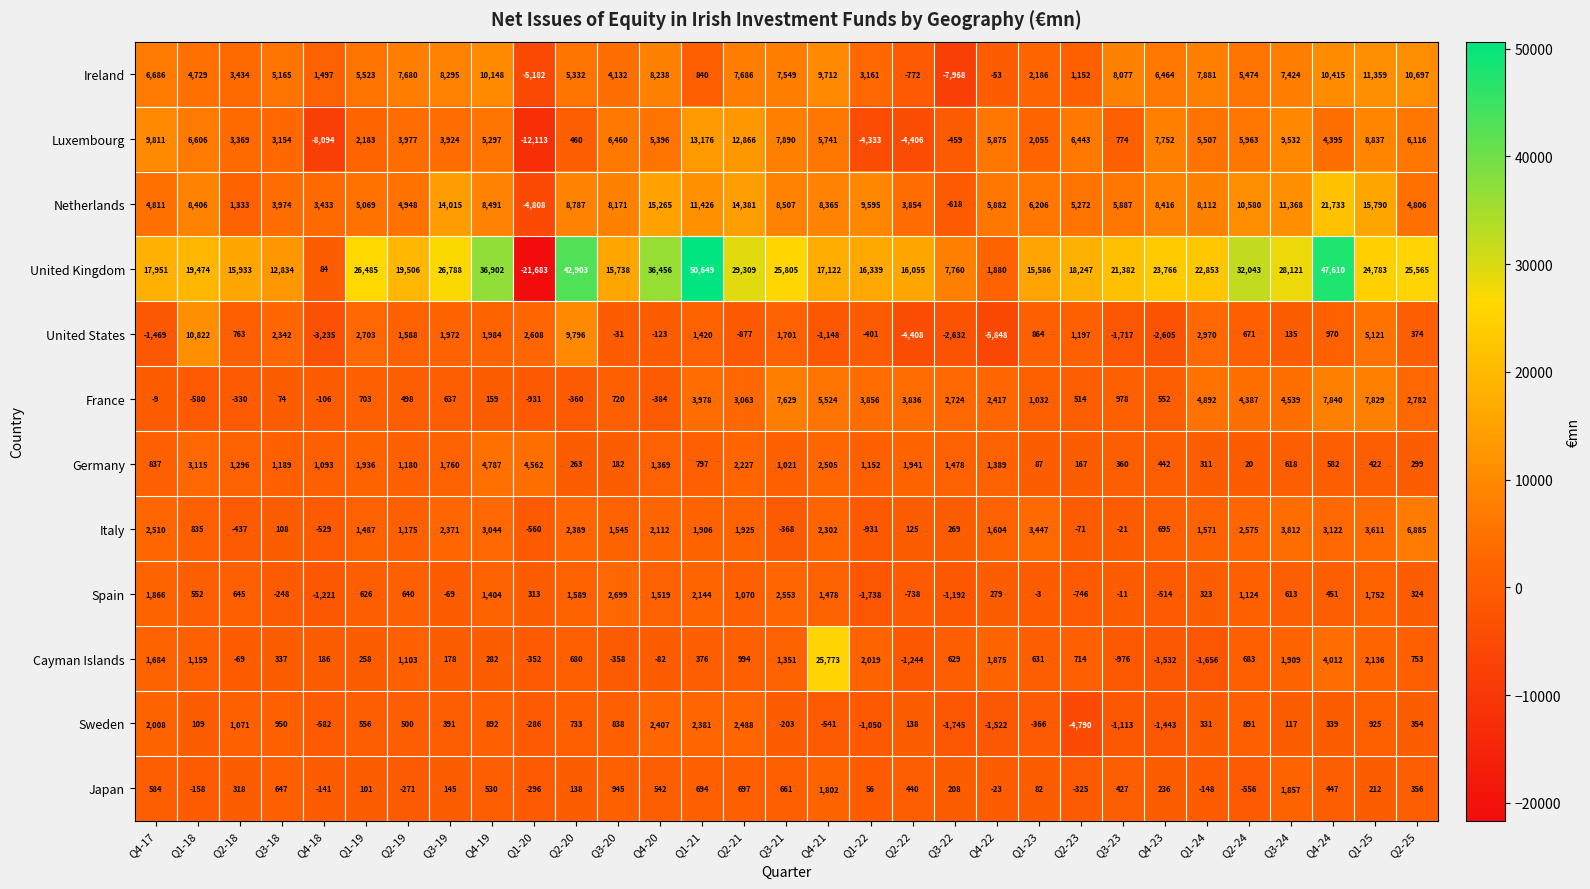

What is the difference between the second highest and second lowest values in the France series?

8409